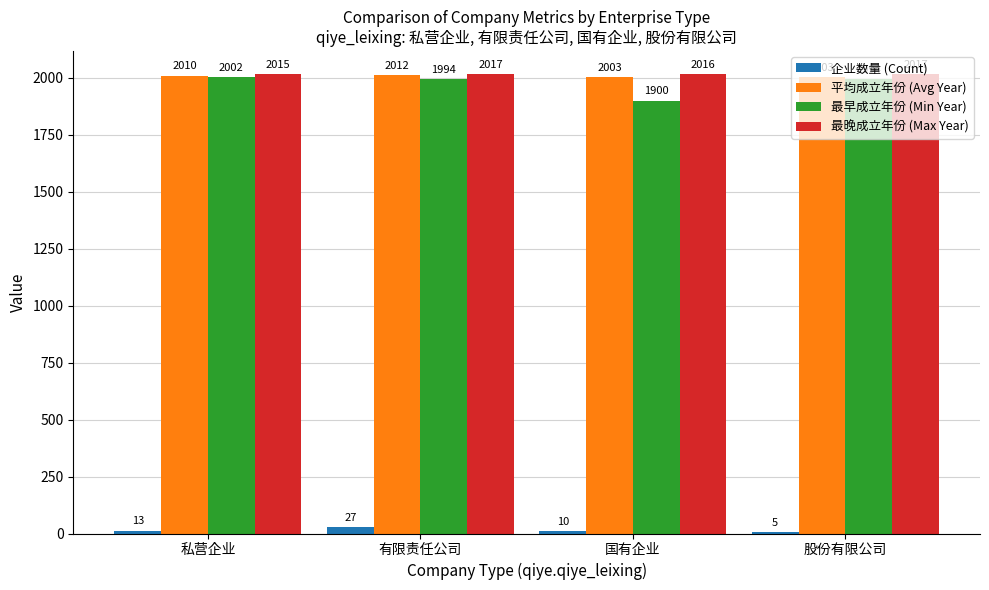

What is the sum of all 平均成立年份 (Avg Year) values?

8028